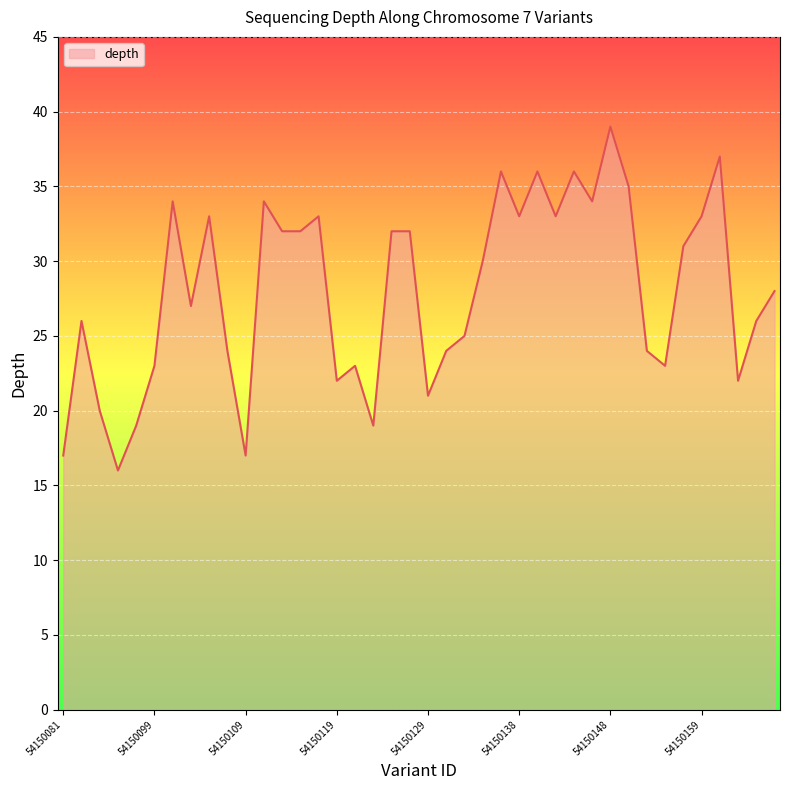

What is the difference between the maximum and minimum values?

23